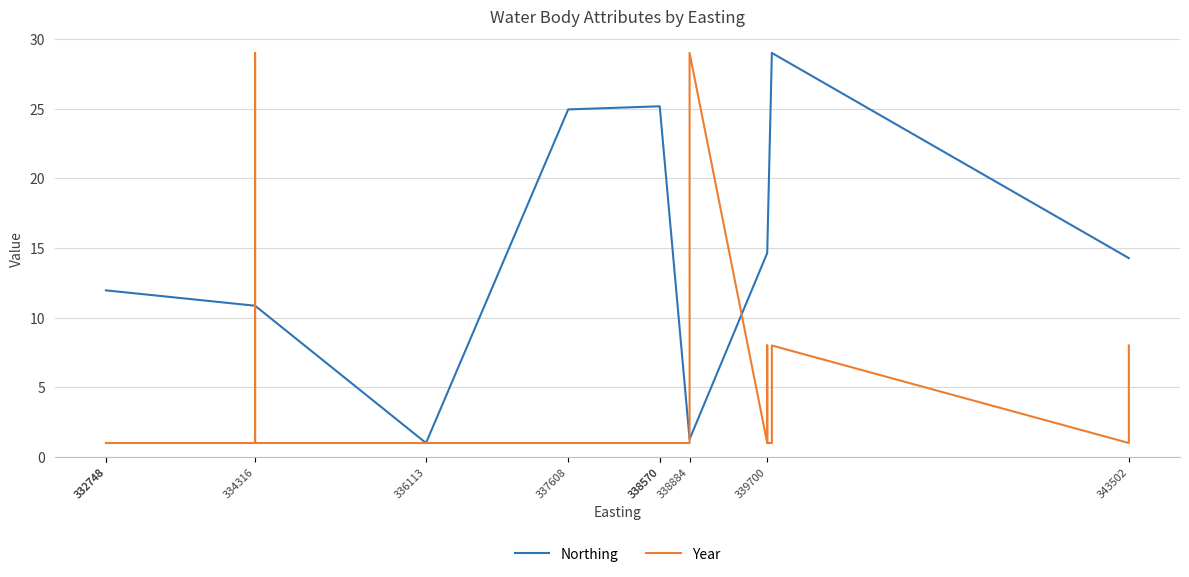

True or false: Year and Northing cross at least once.

True